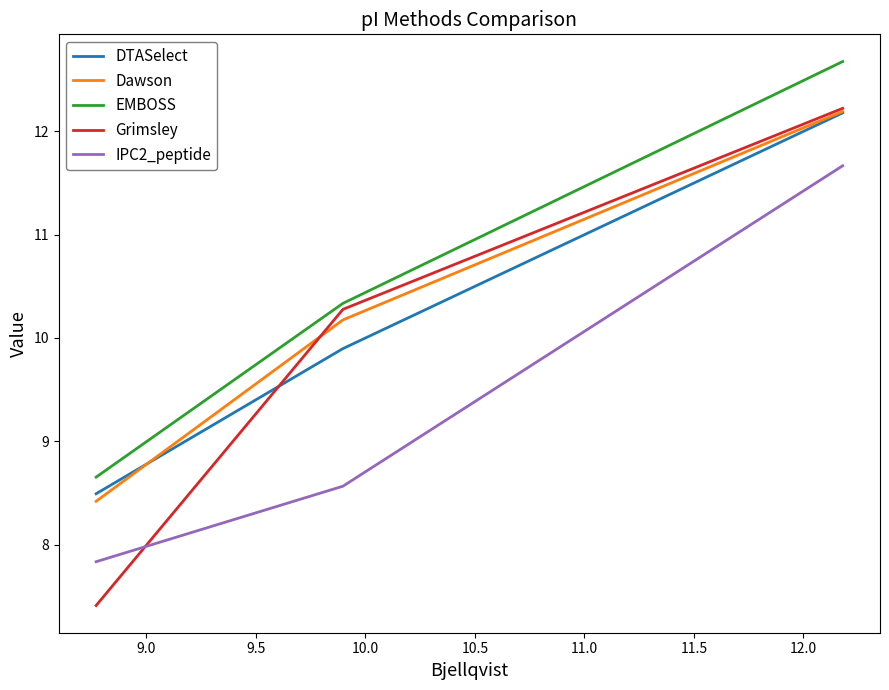

True or false: EMBOSS has a value of 21.8 at 8.5.

False